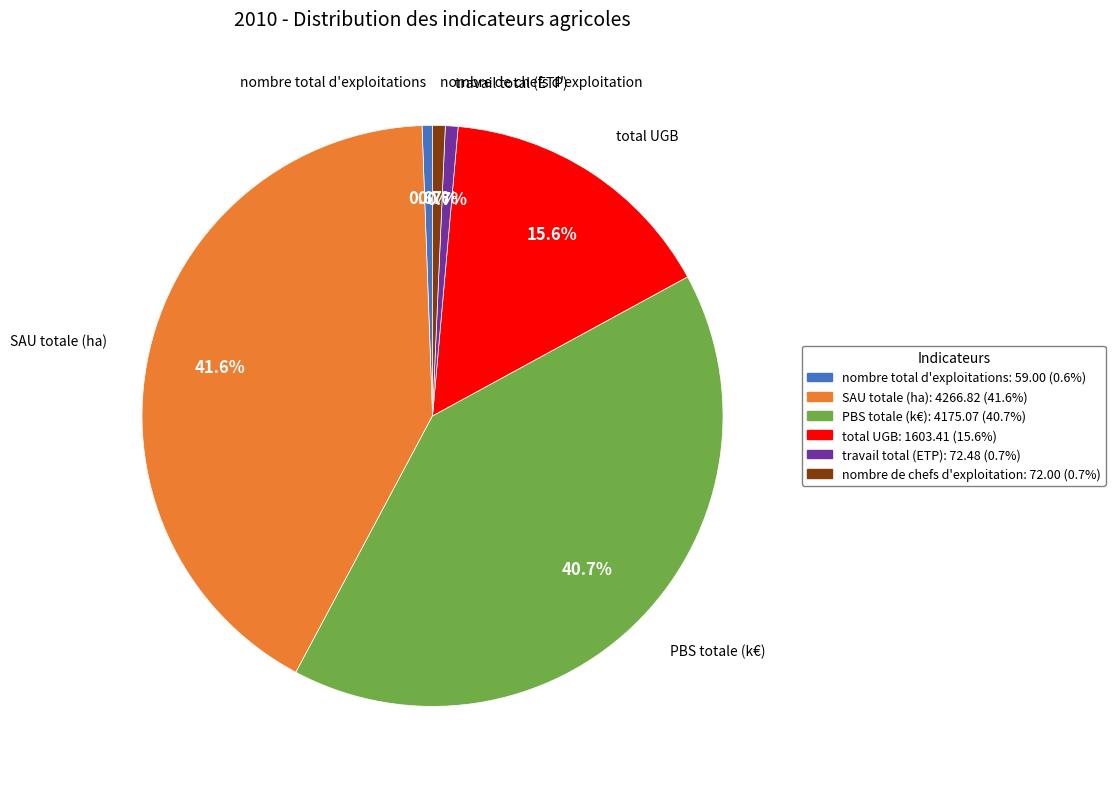

Is there a majority slice in this chart?

No